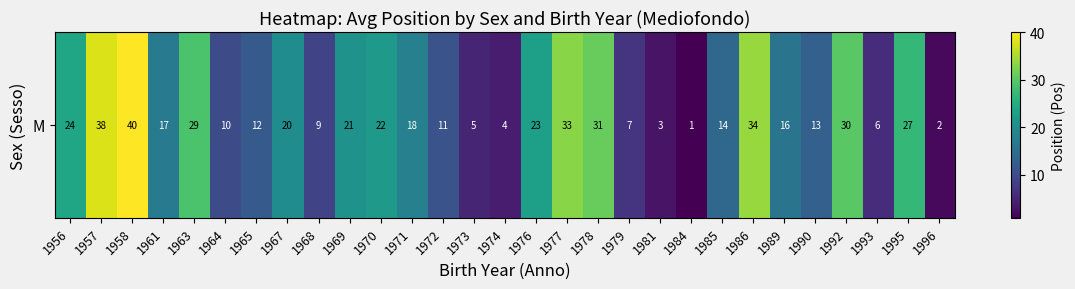

What is the ratio of the value at 1996 to the value at 1984?

2.0